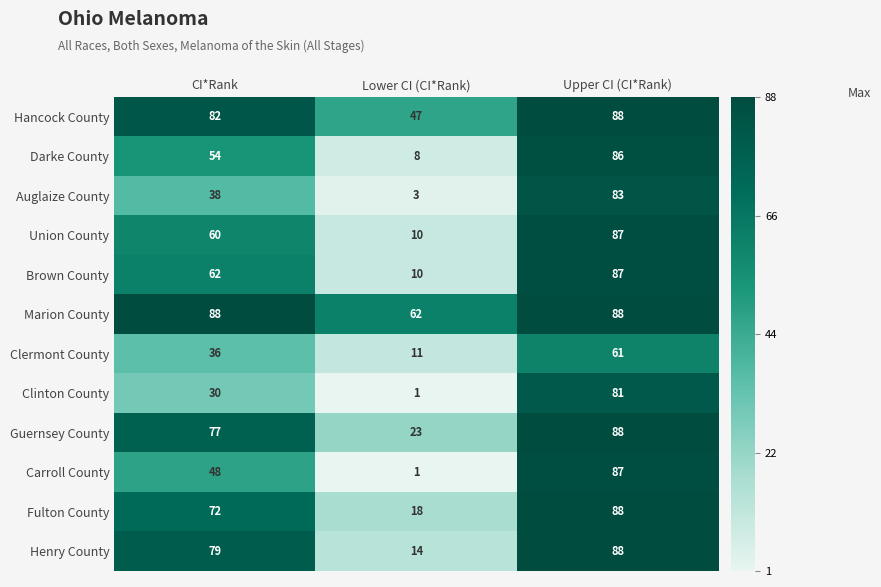

Is it true that Marion County equals 138 at CI*Rank?

False